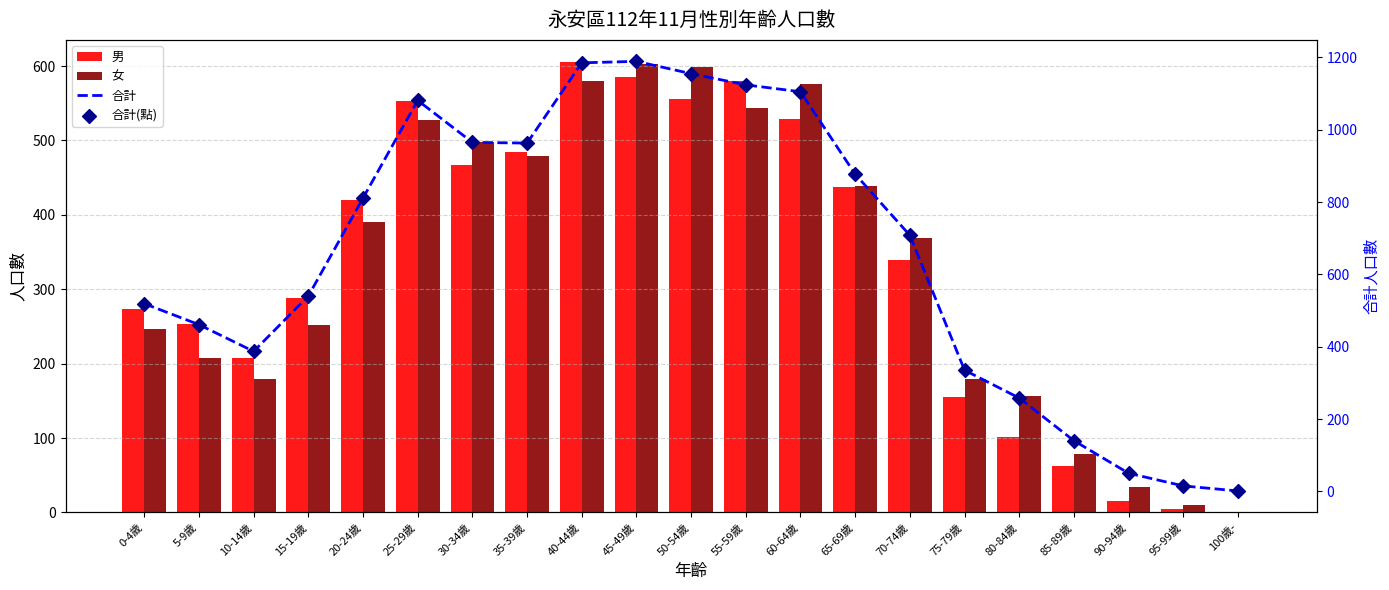

Which series has the widest spread of Y values?

合計